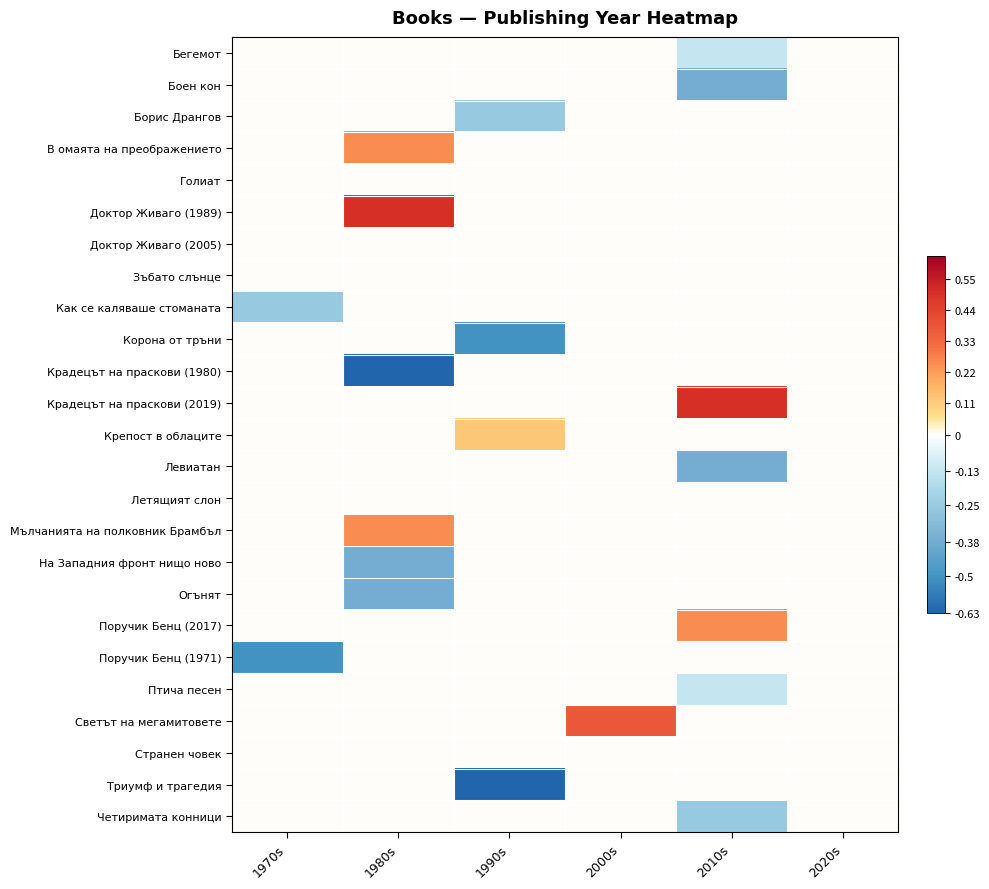

Reading right to left, extract all data points from this chart.

Бегемот: 2020s=0.0	2010s=-0.1	2000s=0.0	1990s=0.0	1980s=0.0	1970s=0.0
Боен кон: 2020s=0.0	2010s=-0.4	2000s=0.0	1990s=0.0	1980s=0.0	1970s=0.0
Борис Дрангов: 2020s=0.0	2010s=0.0	2000s=0.0	1990s=-0.3	1980s=0.0	1970s=0.0
В омаята на преображението: 2020s=0.0	2010s=0.0	2000s=0.0	1990s=0.0	1980s=0.3	1970s=0.0
Голиат: 2020s=0.0	2010s=0.0	2000s=0.0	1990s=0.0	1980s=0.0	1970s=0.0
Доктор Живаго (1989): 2020s=0.0	2010s=0.0	2000s=0.0	1990s=0.0	1980s=0.5	1970s=0.0
Доктор Живаго (2005): 2020s=0.0	2010s=0.0	2000s=0.0	1990s=0.0	1980s=0.0	1970s=0.0
Зъбато слънце: 2020s=0.0	2010s=0.0	2000s=0.0	1990s=0.0	1980s=0.0	1970s=0.0
Как се каляваше стоманата: 2020s=0.0	2010s=0.0	2000s=0.0	1990s=0.0	1980s=0.0	1970s=-0.3
Корона от тръни: 2020s=0.0	2010s=0.0	2000s=0.0	1990s=-0.5	1980s=0.0	1970s=0.0
Крадецът на праскови (1980): 2020s=0.0	2010s=0.0	2000s=0.0	1990s=0.0	1980s=-0.6	1970s=0.0
Крадецът на праскови (2019): 2020s=0.0	2010s=0.5	2000s=0.0	1990s=0.0	1980s=0.0	1970s=0.0
Крепост в облаците: 2020s=0.0	2010s=0.0	2000s=0.0	1990s=0.1	1980s=0.0	1970s=0.0
Левиатан: 2020s=0.0	2010s=-0.4	2000s=0.0	1990s=0.0	1980s=0.0	1970s=0.0
Летящият слон: 2020s=0.0	2010s=0.0	2000s=0.0	1990s=0.0	1980s=0.0	1970s=0.0
Мълчанията на полковник Брамбъл: 2020s=0.0	2010s=0.0	2000s=0.0	1990s=0.0	1980s=0.3	1970s=0.0
На Западния фронт нищо ново: 2020s=0.0	2010s=0.0	2000s=0.0	1990s=0.0	1980s=-0.4	1970s=0.0
Огънят: 2020s=0.0	2010s=0.0	2000s=0.0	1990s=0.0	1980s=-0.4	1970s=0.0
Поручик Бенц (2017): 2020s=0.0	2010s=0.3	2000s=0.0	1990s=0.0	1980s=0.0	1970s=0.0
Поручик Бенц (1971): 2020s=0.0	2010s=0.0	2000s=0.0	1990s=0.0	1980s=0.0	1970s=-0.5
Птича песен: 2020s=0.0	2010s=-0.1	2000s=0.0	1990s=0.0	1980s=0.0	1970s=0.0
Светът на мегамитовете: 2020s=0.0	2010s=0.0	2000s=0.4	1990s=0.0	1980s=0.0	1970s=0.0
Странен човек: 2020s=0.0	2010s=0.0	2000s=0.0	1990s=0.0	1980s=0.0	1970s=0.0
Триумф и трагедия: 2020s=0.0	2010s=0.0	2000s=0.0	1990s=-0.6	1980s=0.0	1970s=0.0
Четиримата конници: 2020s=0.0	2010s=-0.3	2000s=0.0	1990s=0.0	1980s=0.0	1970s=0.0